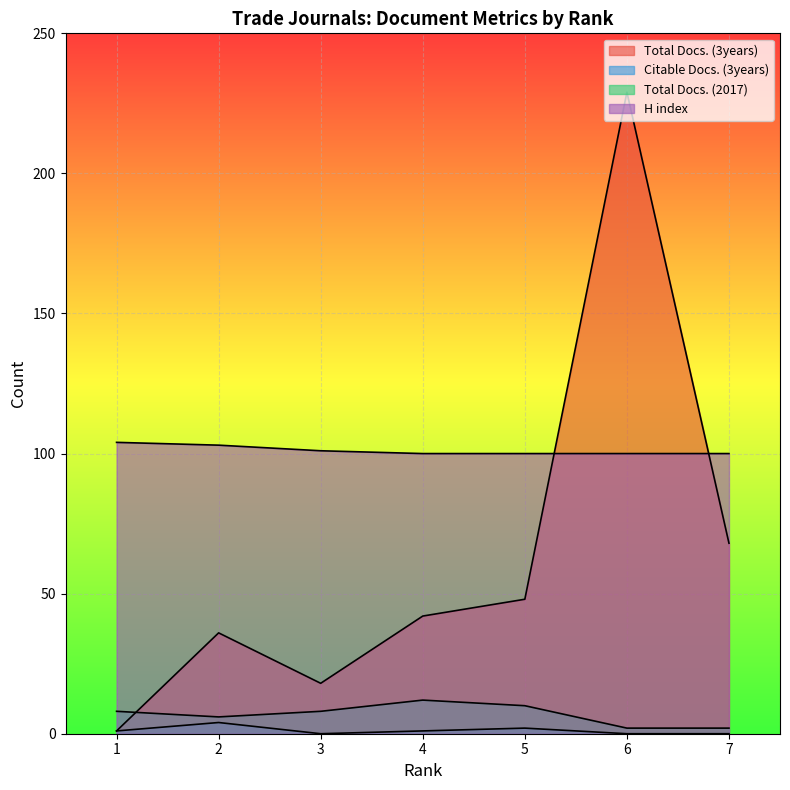

True or false: Citable Docs. (3years) and Total Docs. (2017) cross at least once.

False